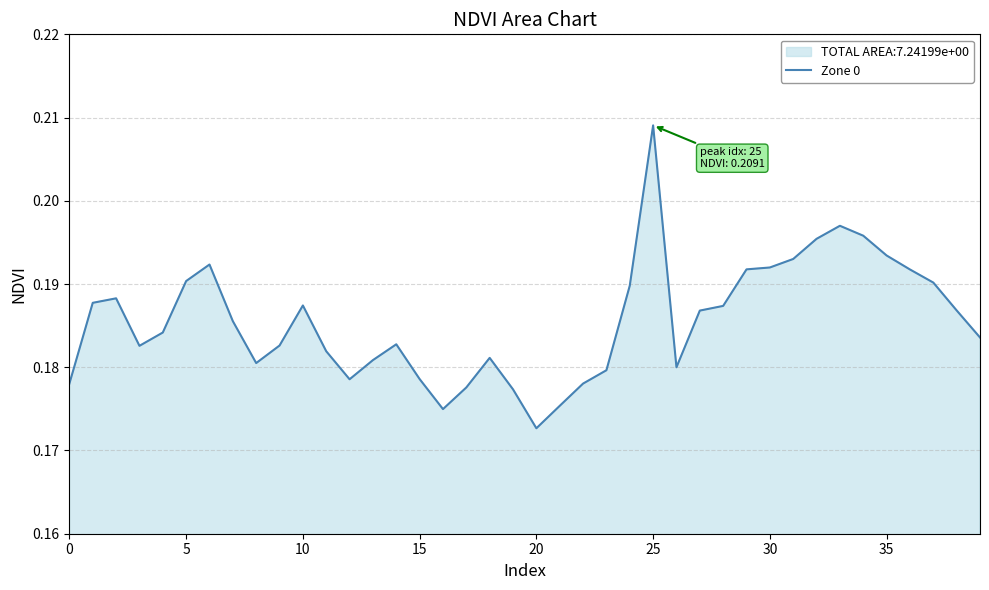

Which category has the highest value across all series?

25